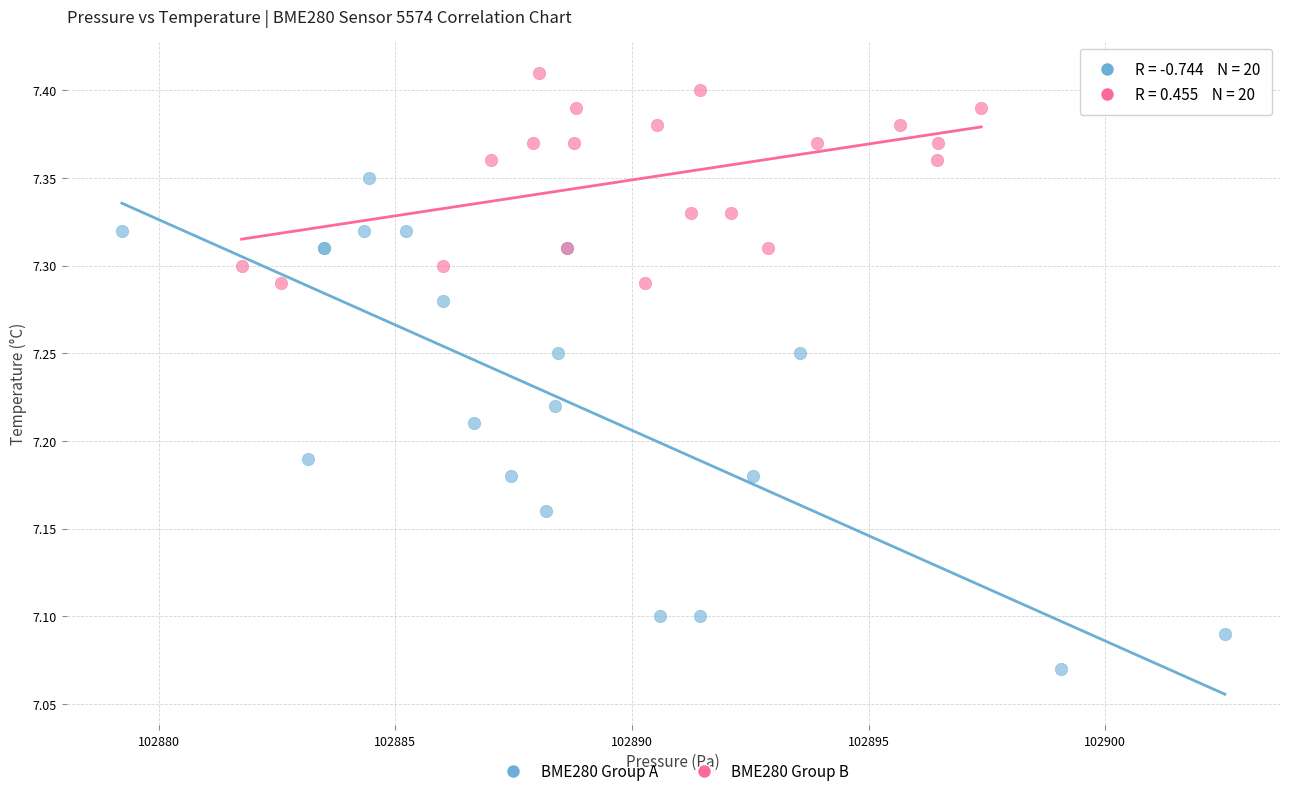

Which series contains the highest Y value?

BME280 Group B